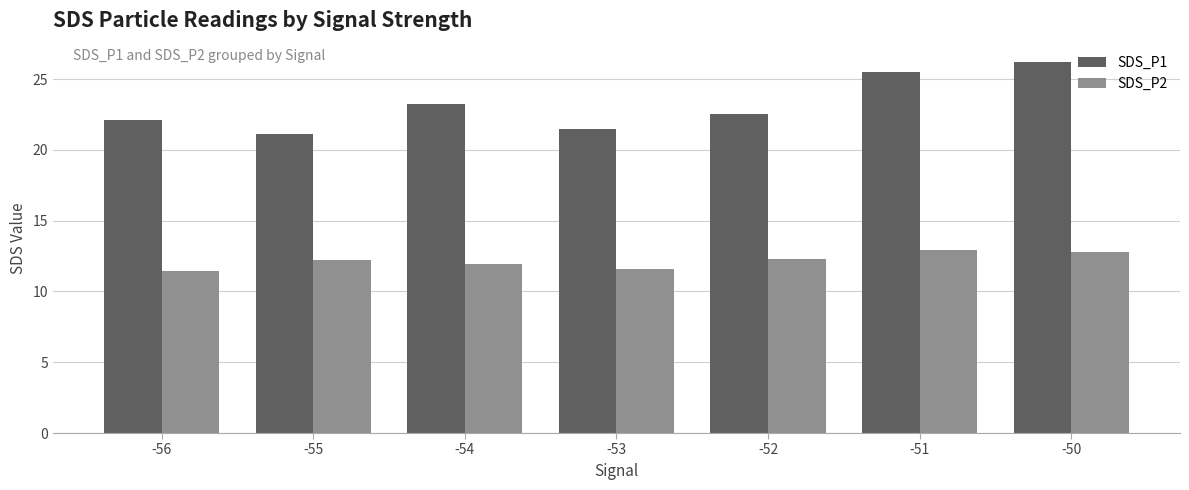

Rank the series by their average value, from lowest to highest.

SDS_P2, SDS_P1